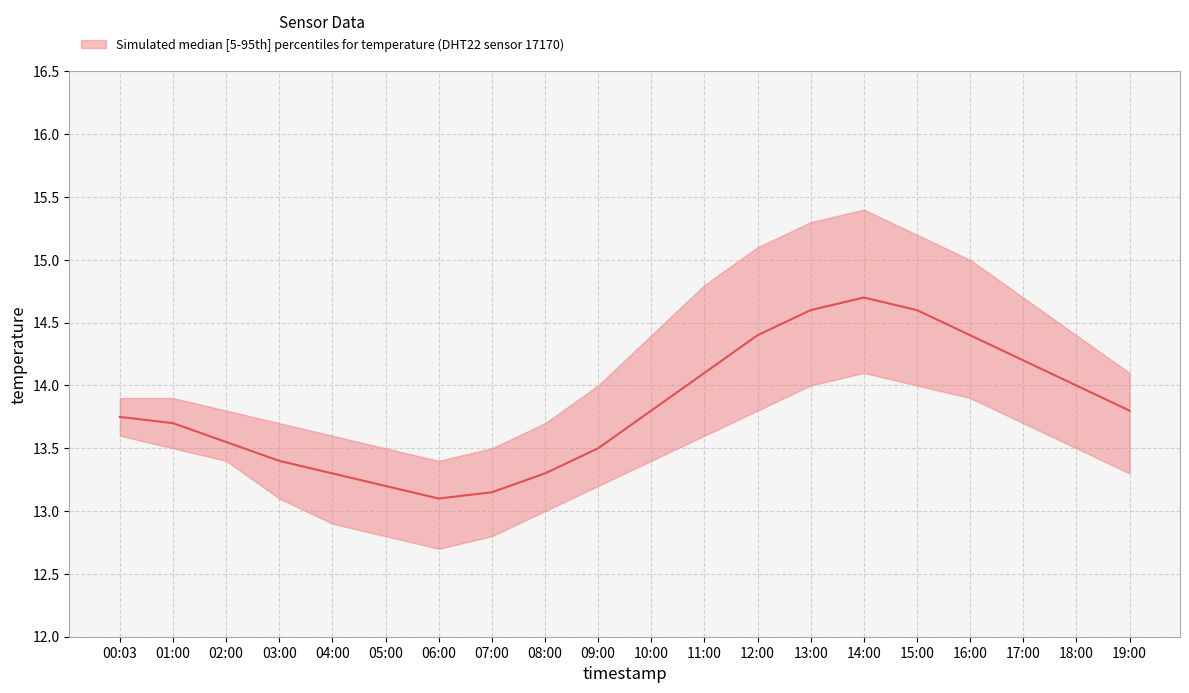

Rank the series by their average value, from highest to lowest.

temperature_upper, temperature_median, temperature_lower